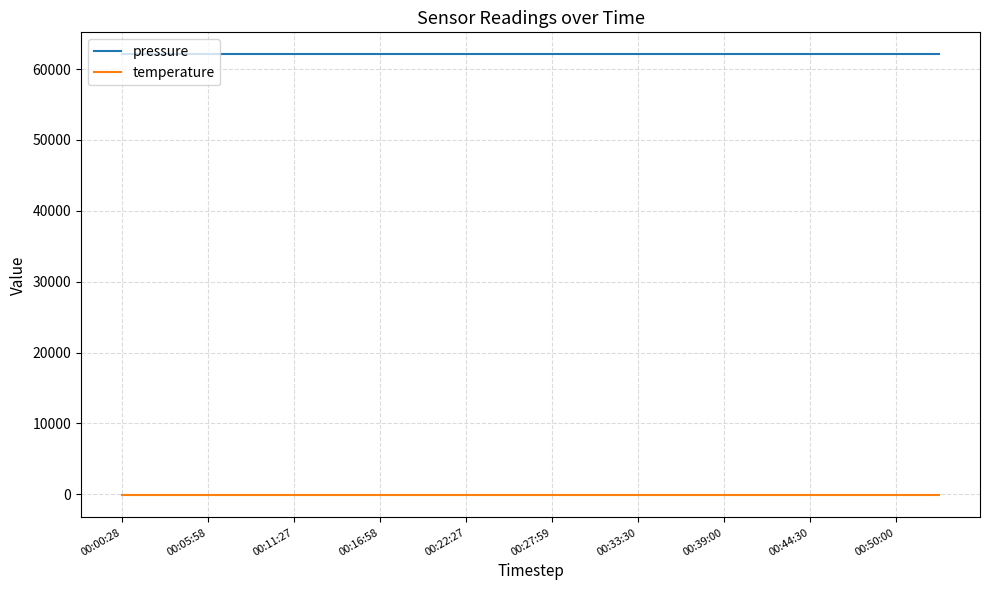

True or false: temperature and pressure cross at least once.

False